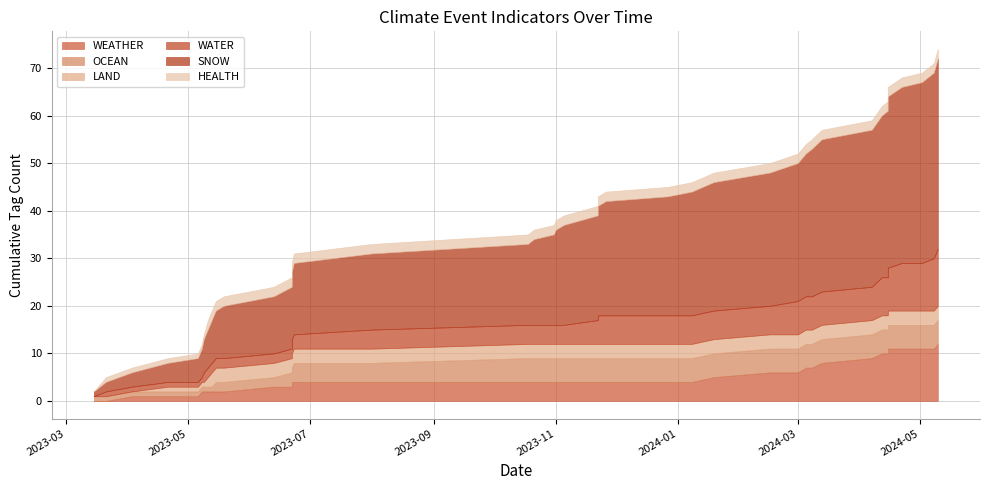

Count the OCEAN values in the range 0 to 1.

40